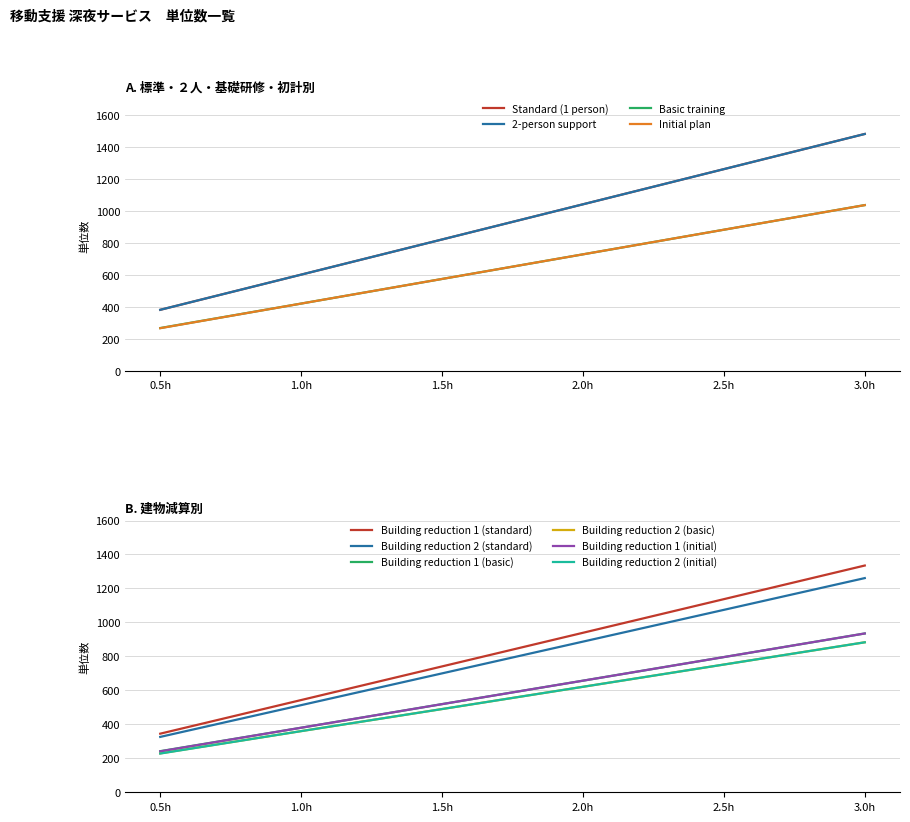

Does the chart have visible grid lines?

Yes